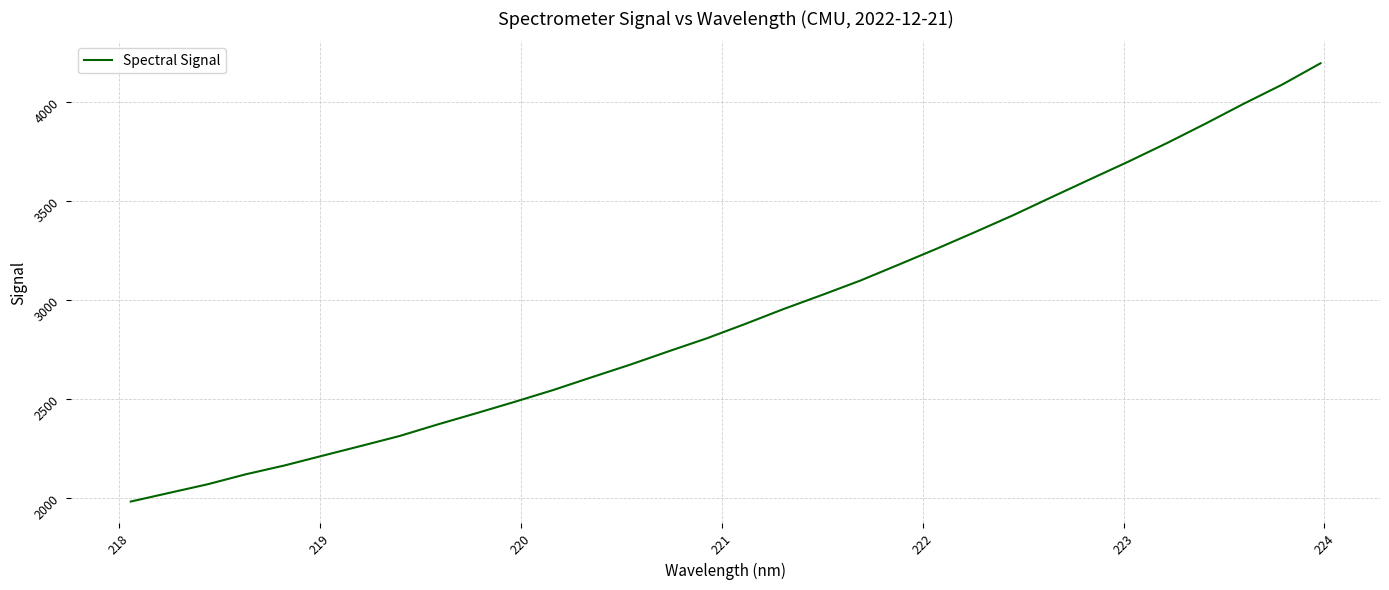

Does the chart display data point markers on the line(s)?

No